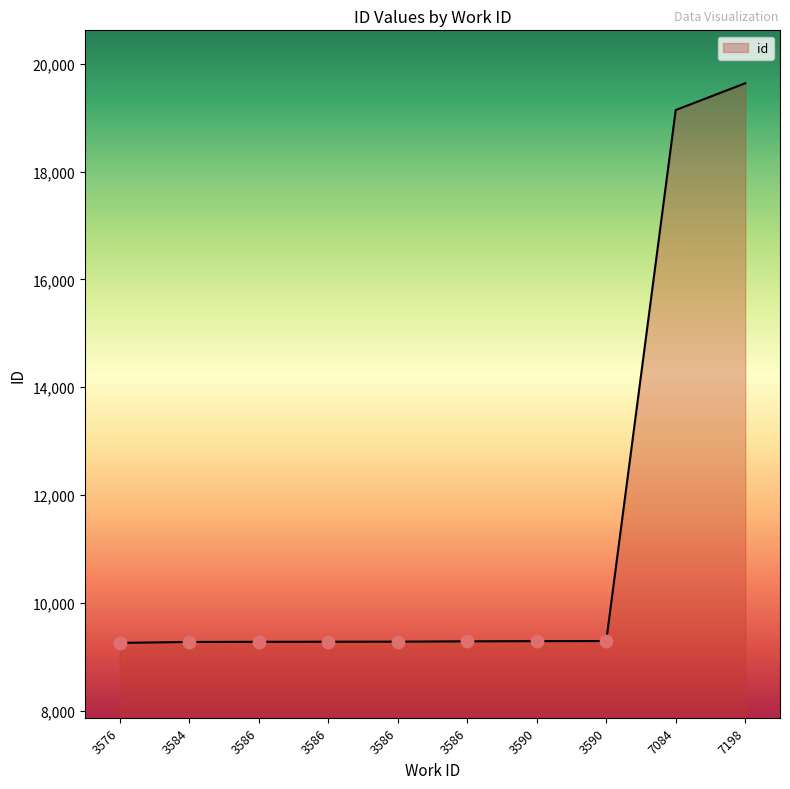

What is the ratio of the value at 3586 to the value at 7084?

0.5